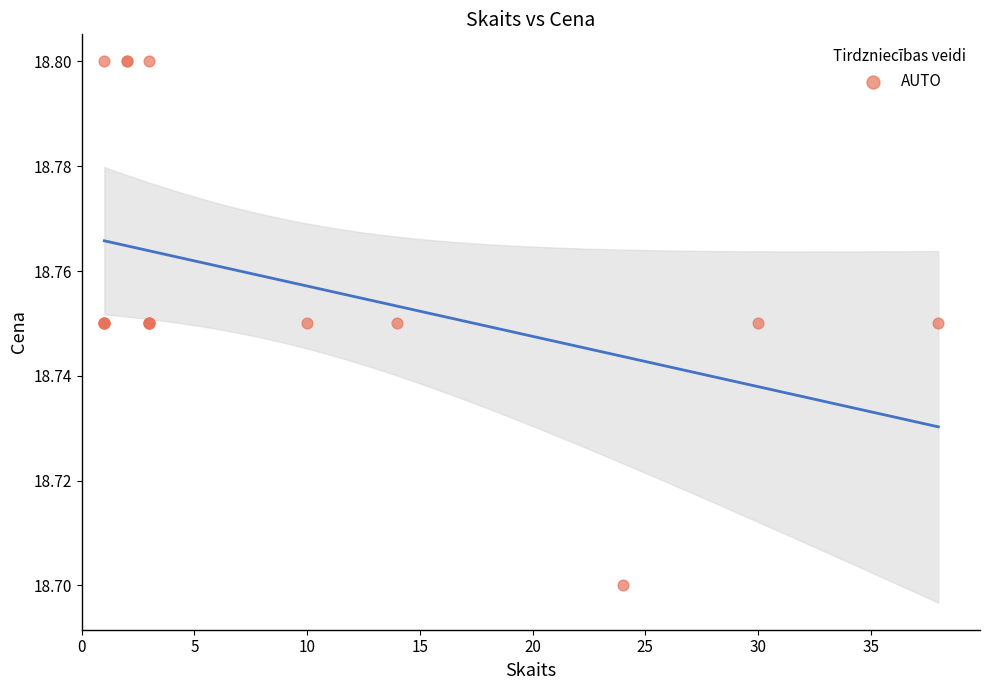

What Y value in the scatter plot is closest to 18?

18.7